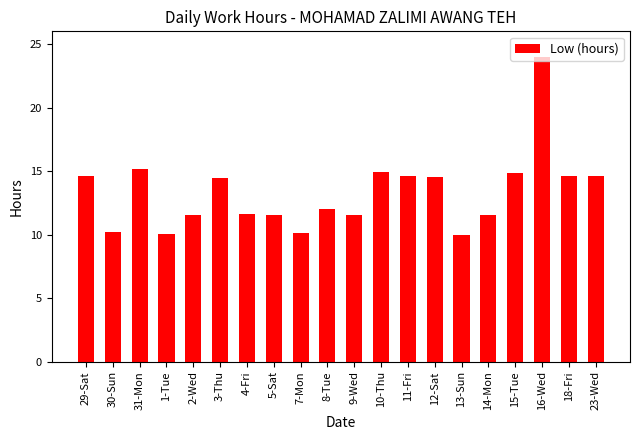

What is the sum of all values?

266.4